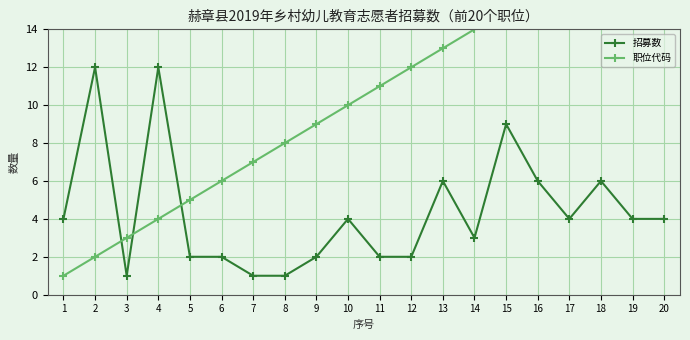

How many interior local peaks does the 招募数 series have?

6